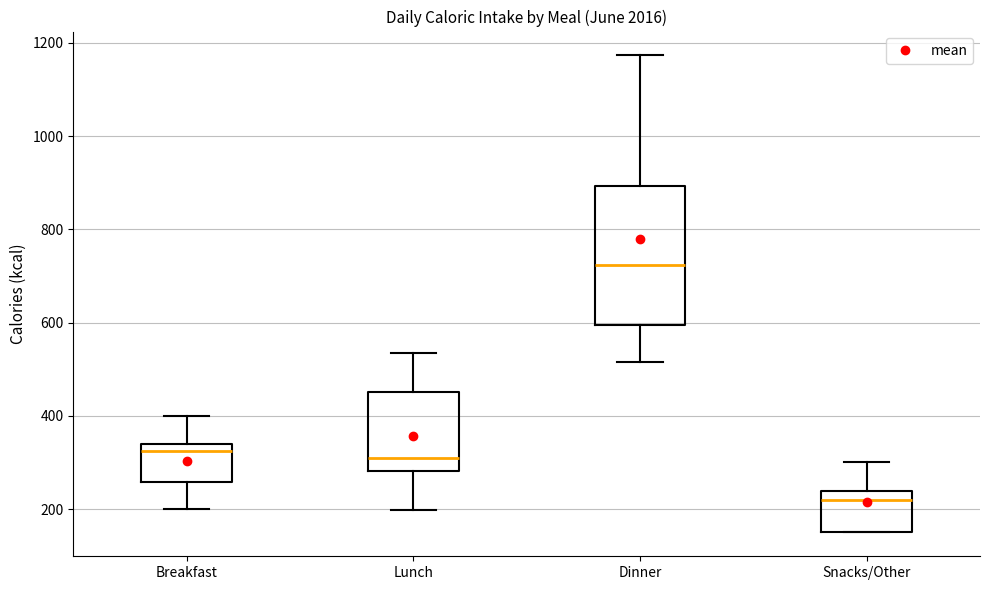

Reading left to right, read every box against the y-axis: the position of its median line, the range the box covers, and the ends of its whiskers. The values are not printed on the chart, so give them approximately, as read against the axis.

Breakfast: median 320, box 260 to 340, whiskers 200 to 400
Lunch: median 320, box 280 to 460, whiskers 200 to 540
Dinner: median 720, box 600 to 900, whiskers 520 to 1180
Snacks/Other: median 220, box 160 to 240, whiskers 160 to 300